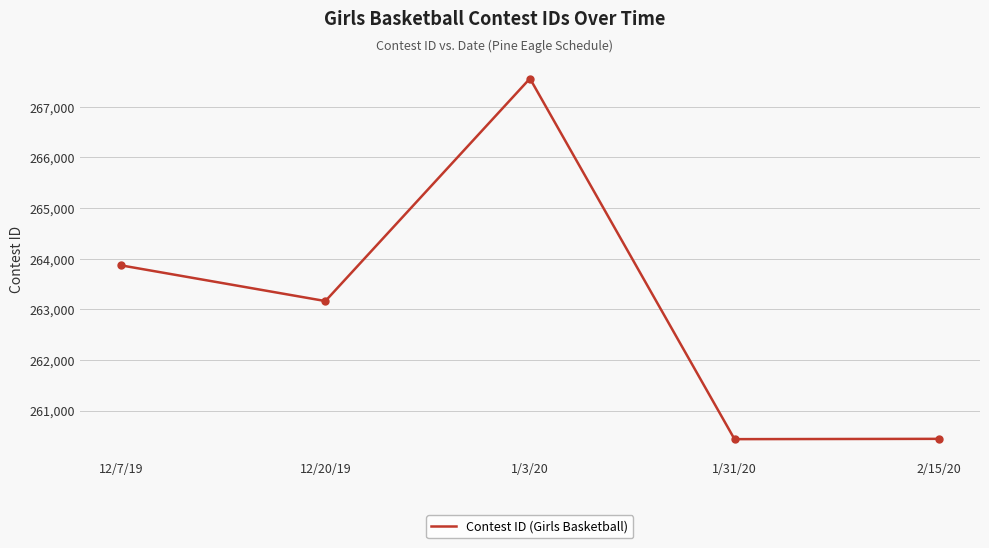

What is the smallest value displayed?

260435